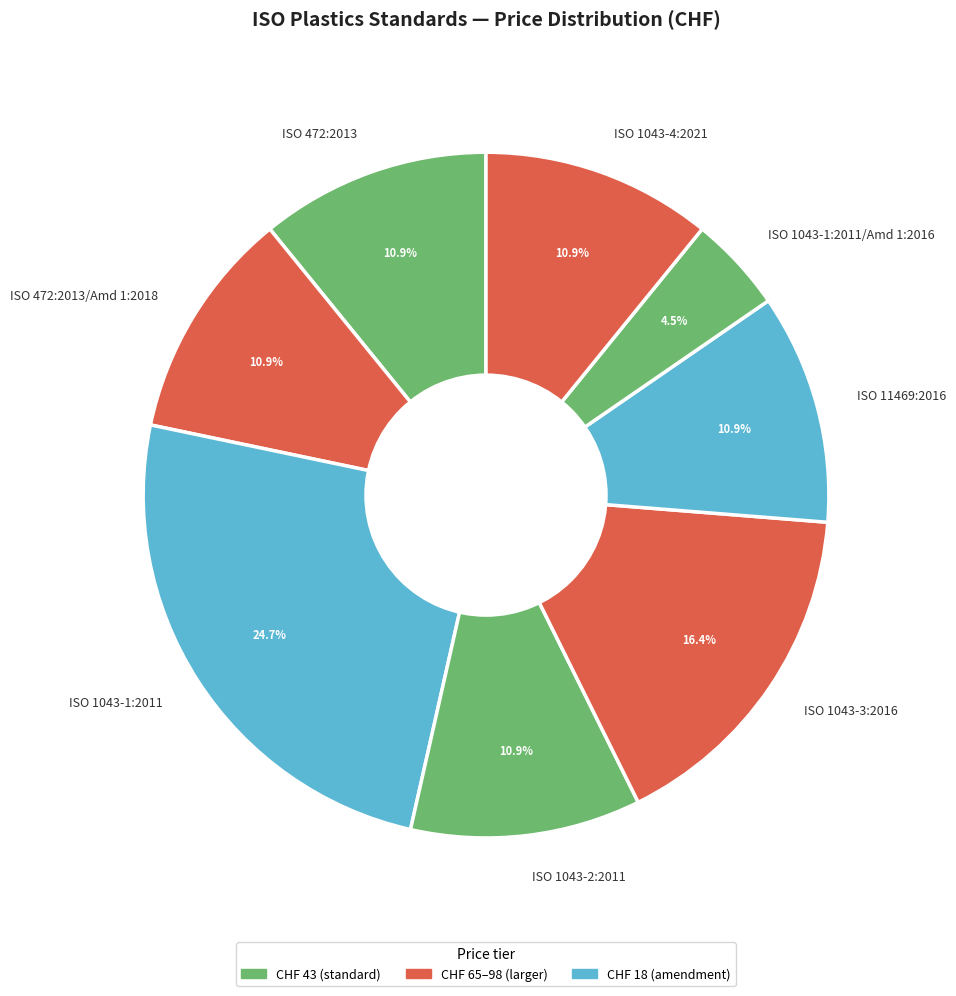

How many segments does this pie chart have?

8